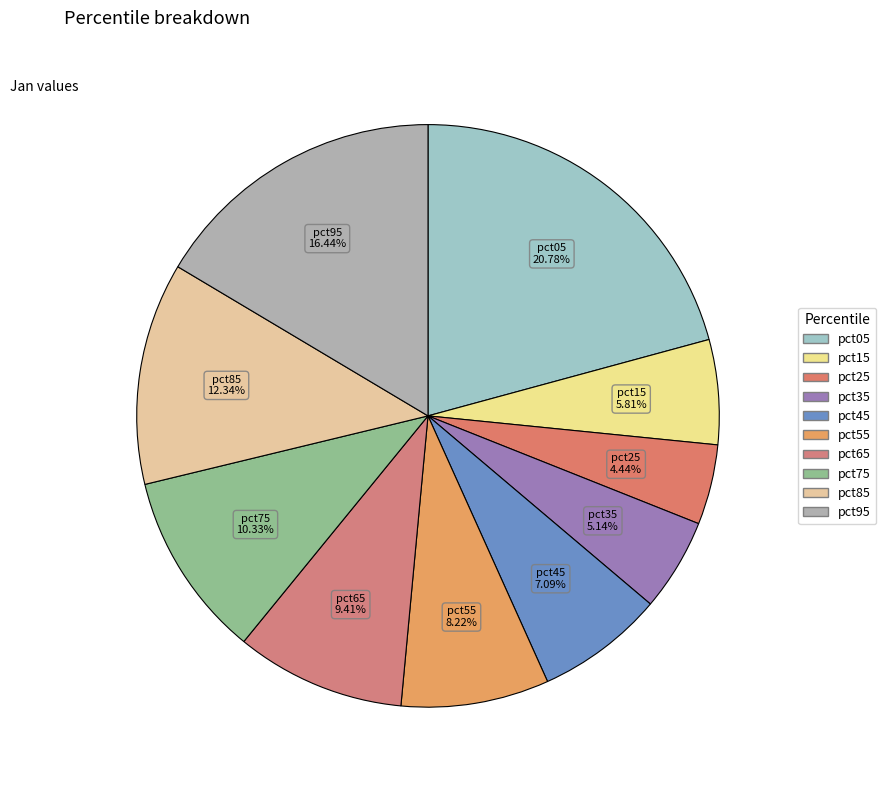

What is the largest slice in the pie chart?

pct05